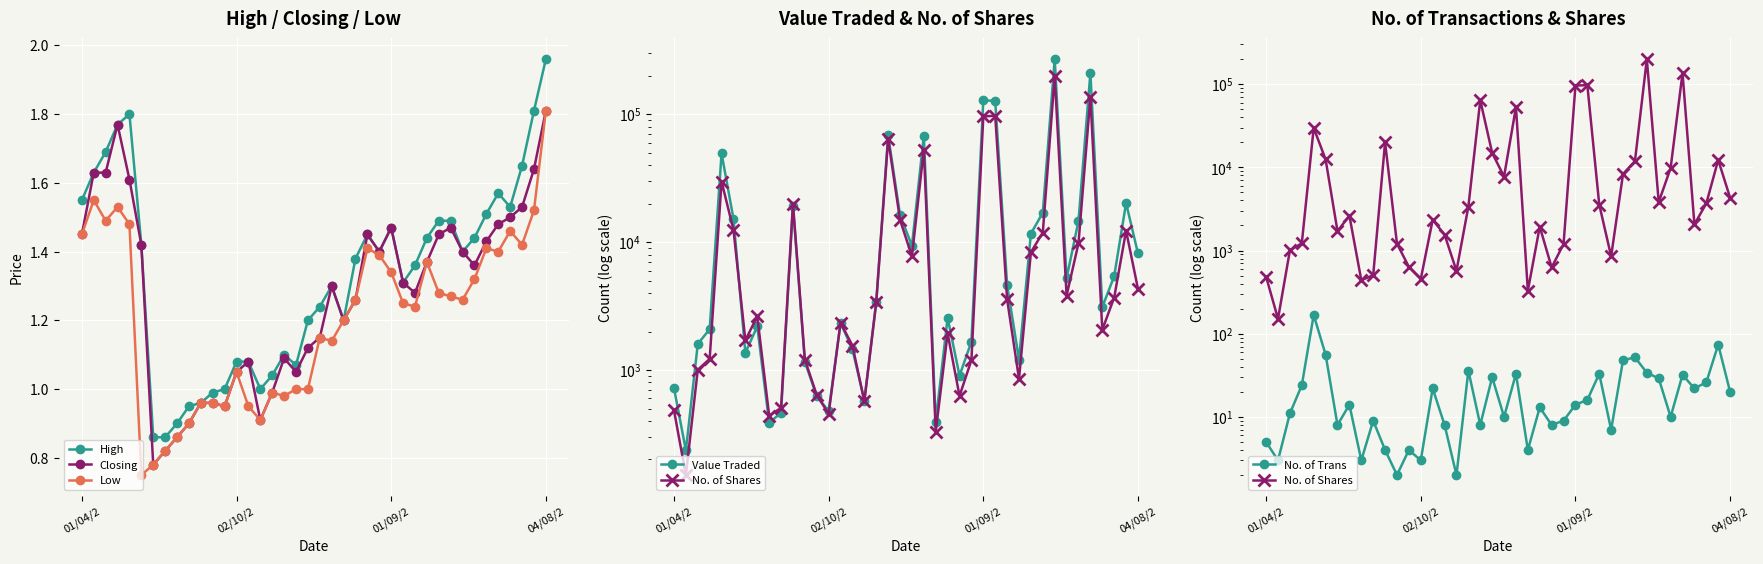

At which category does Value Traded reach its first local peak?

4